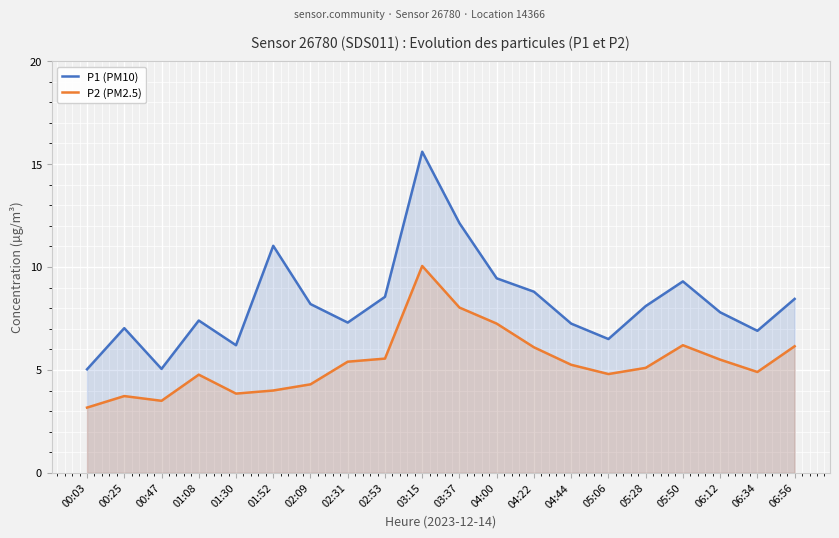

True or false: P2 (PM2.5) and P1 (PM10) intersect in this chart.

False